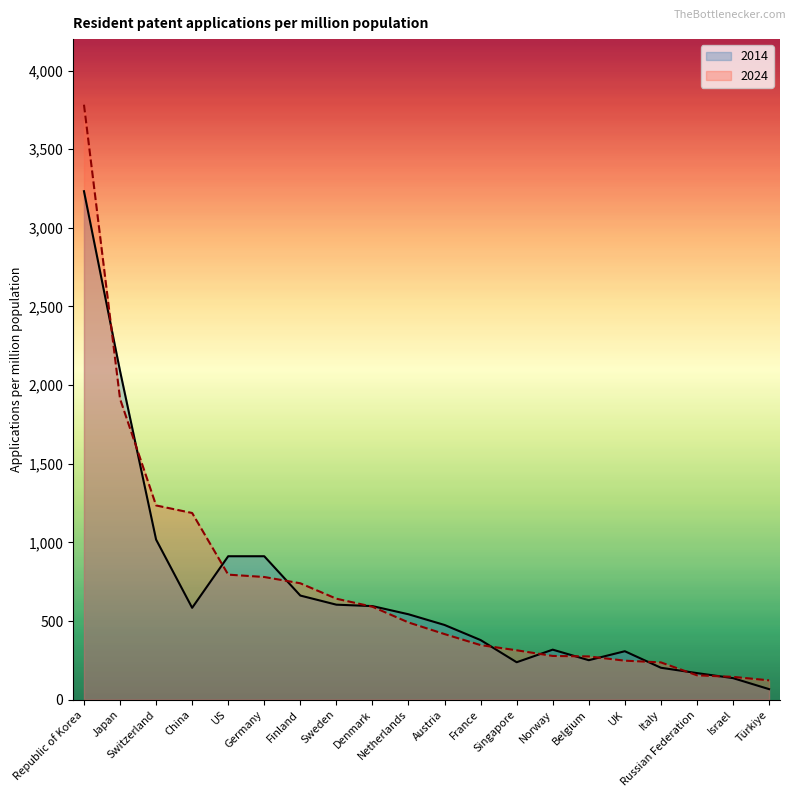

At which category is the sum across all series the highest?

Republic of Korea